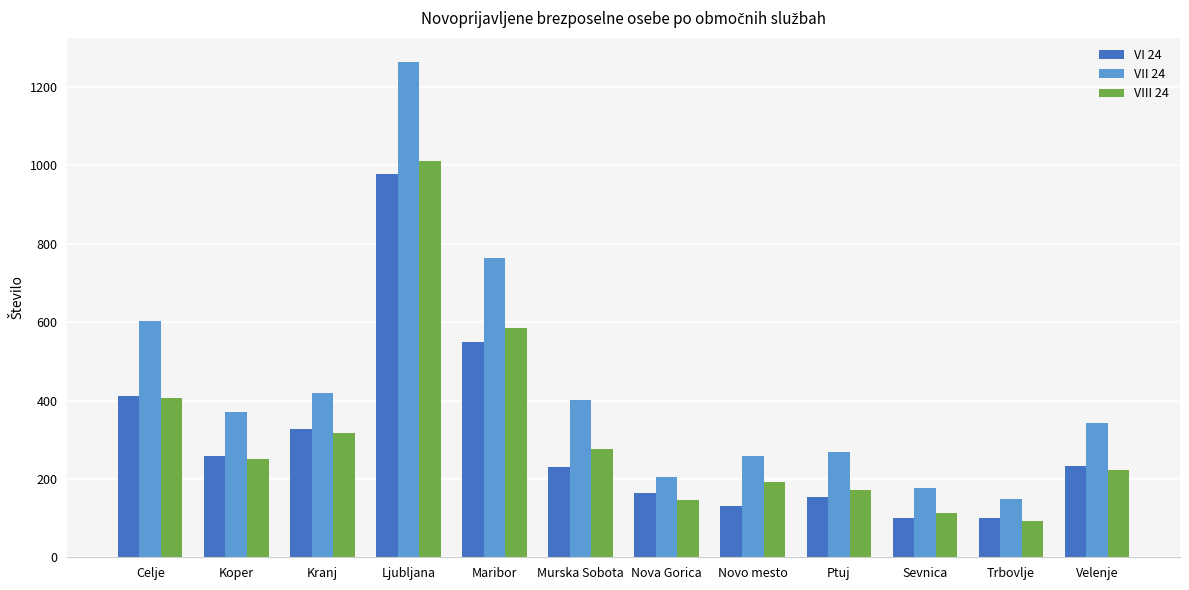

At which category is the sum across all series the highest?

Ljubljana